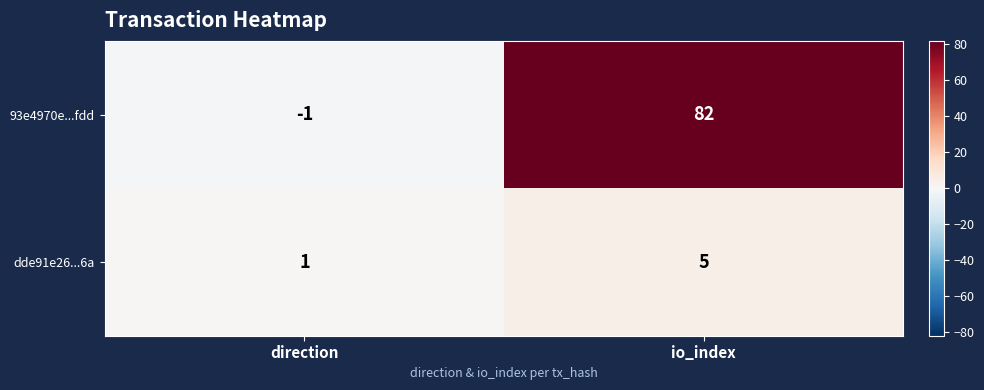

Is it true that 93e4970e...fdd equals 130 at io_index?

False